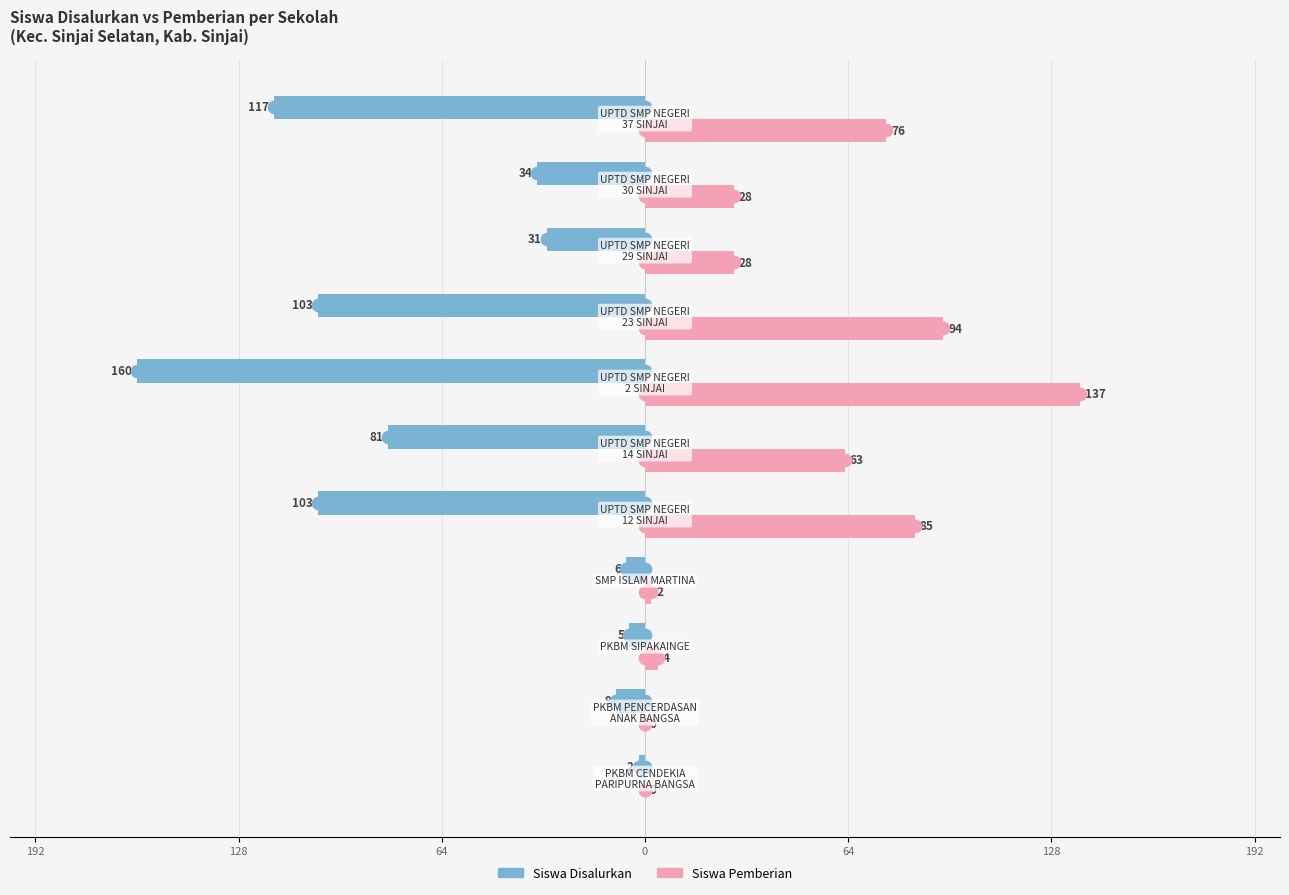

What are all the series names shown in the legend?

Siswa Disalurkan, Siswa Pemberian